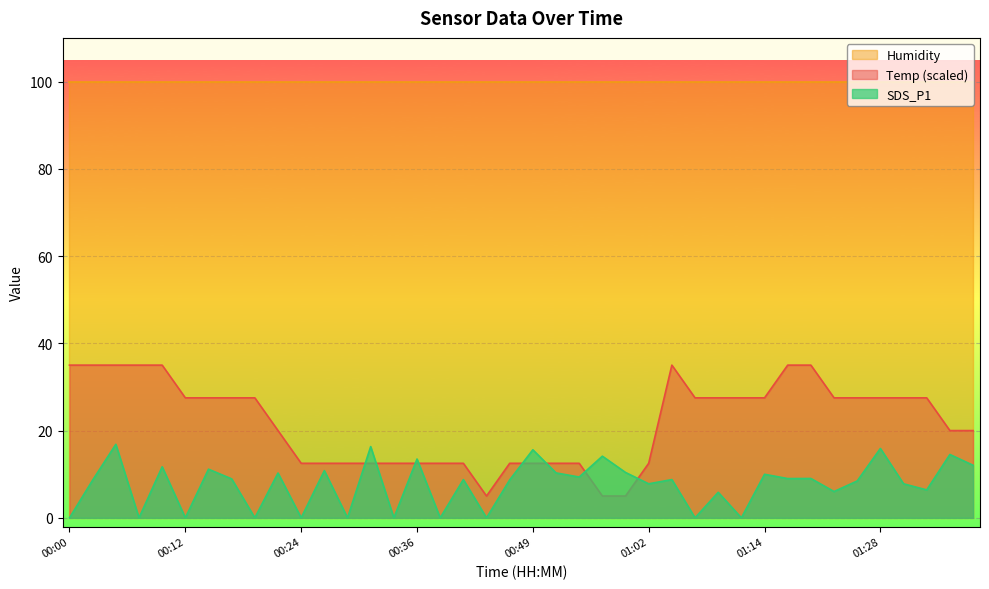

What is the spread (max minus min) of values at 00:15?

16.3